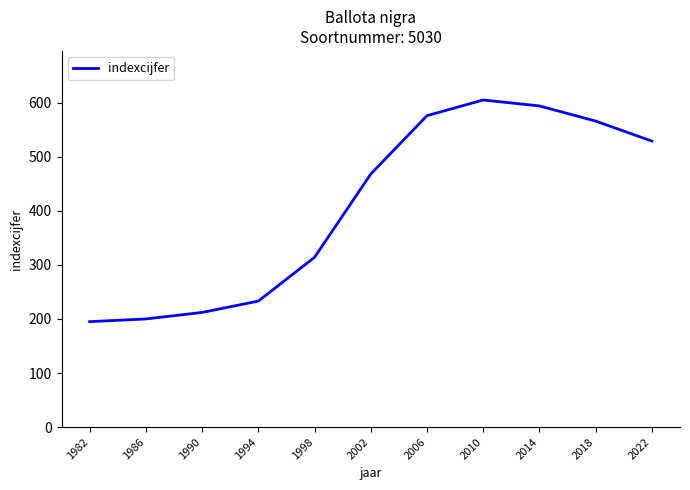

True or false: the data shows 212 at 1990.

True